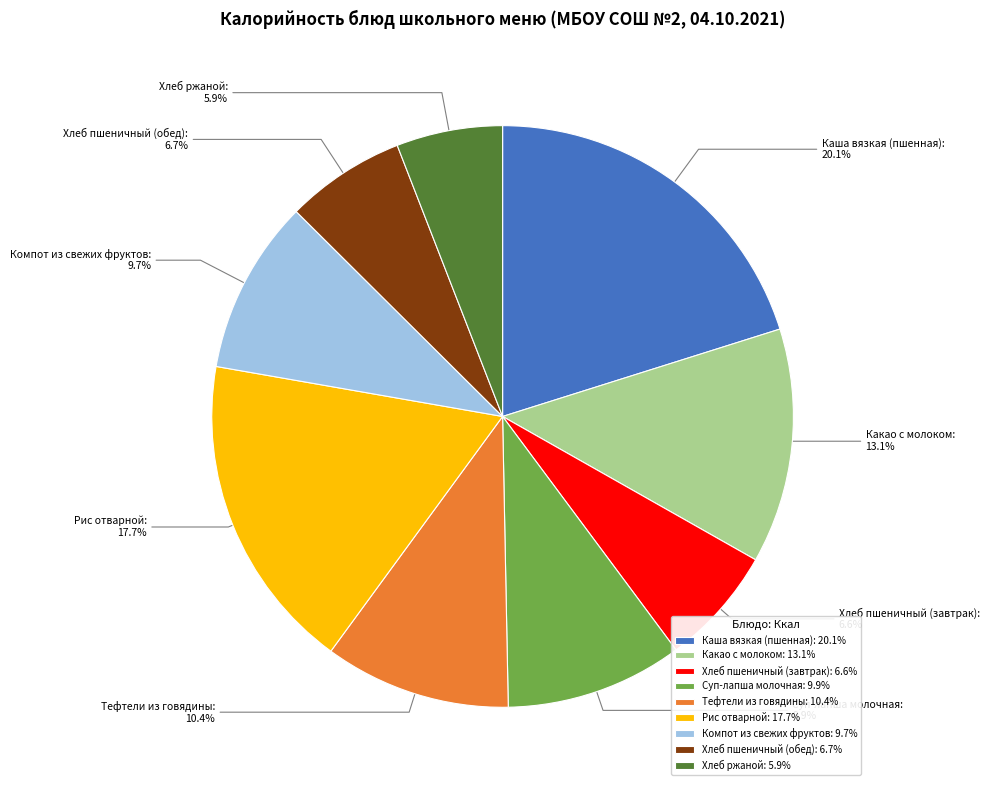

To the nearest percent, what is the average slice percentage?

11%